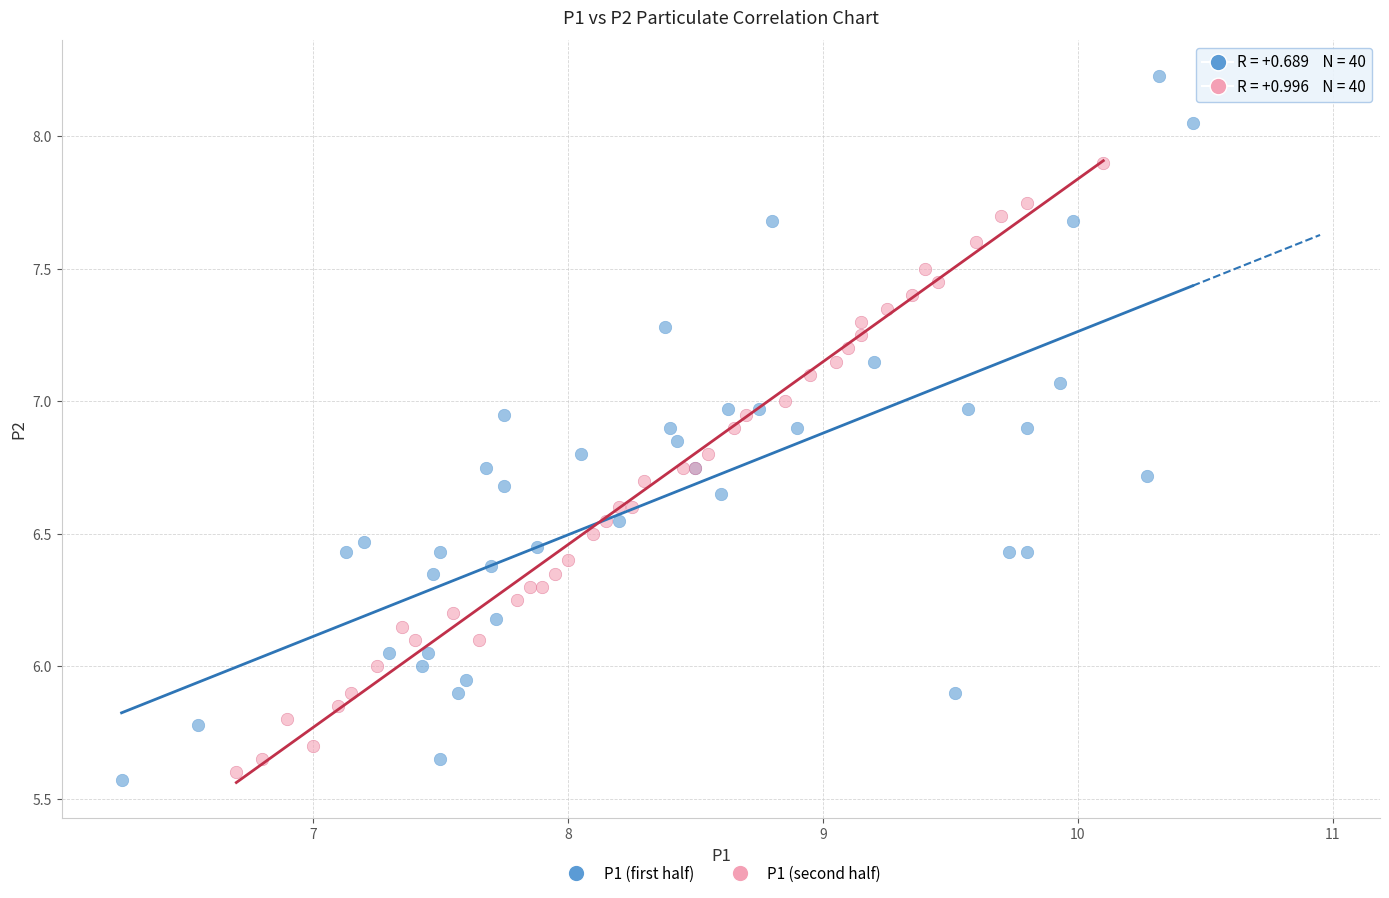

Which series reaches the maximum Y coordinate?

P1 (first half)